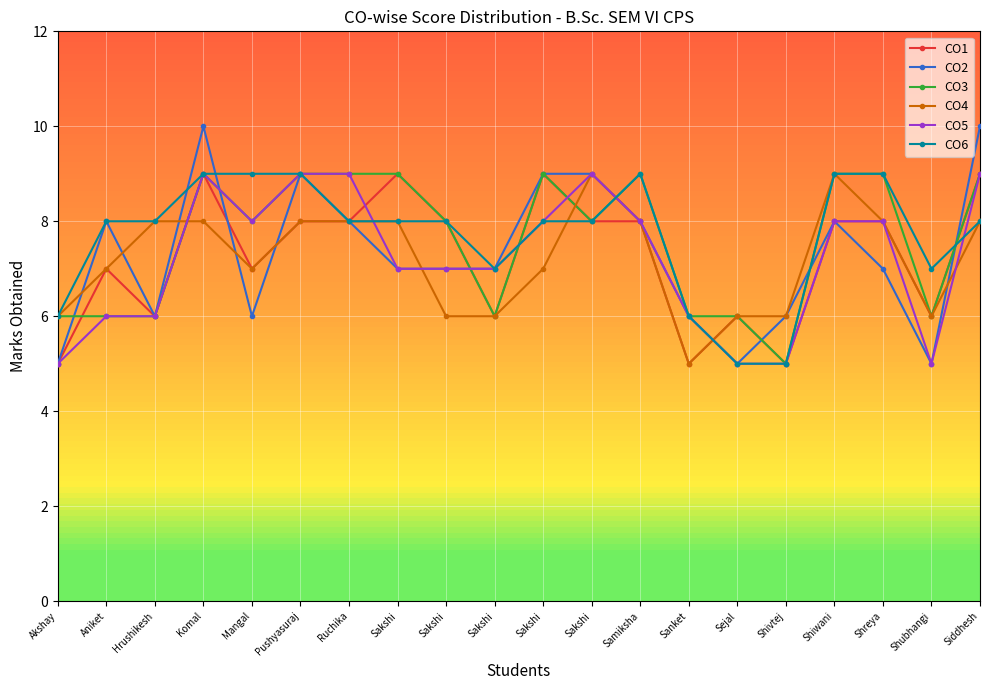

How many intersections are there between CO4 and CO5?

5